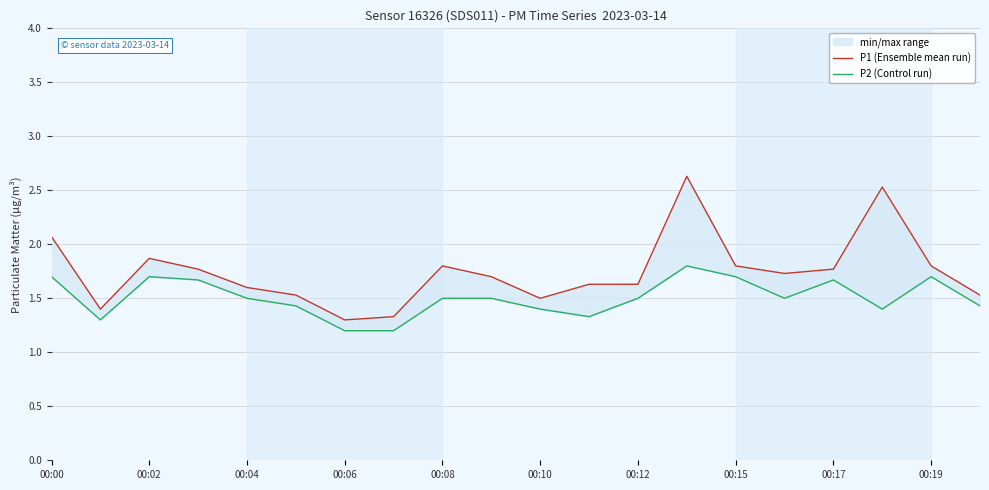

Is the value of P1 (Ensemble mean run) at 14 greater than the value of P2 (Control run) at 00:19?

Yes